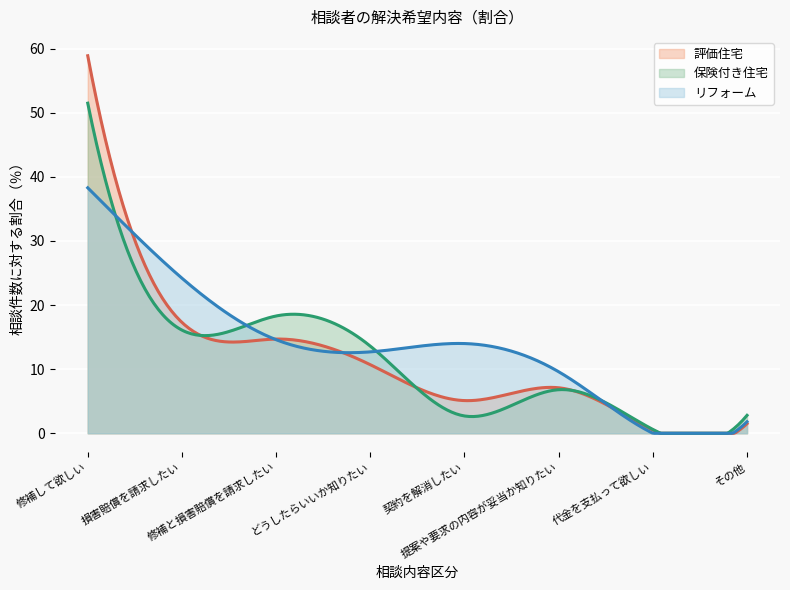

Which has a higher value, 修補して欲しい or 代金を支払って欲しい?

修補して欲しい